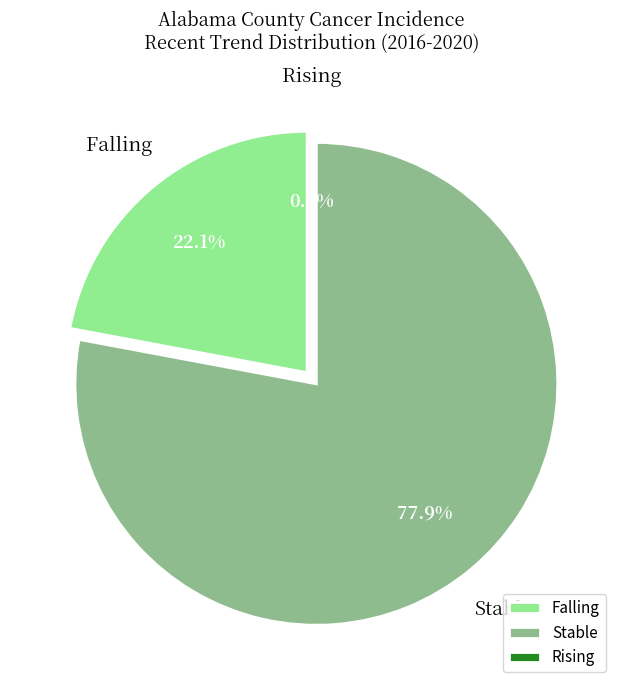

Which slice is the smallest?

rising